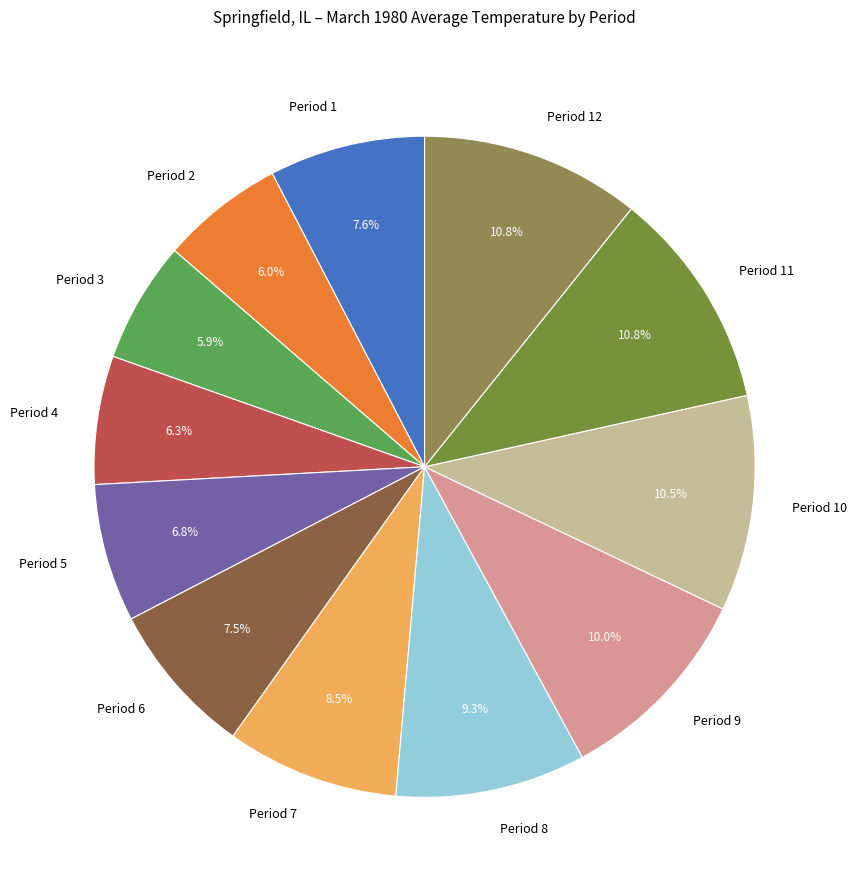

What portion of the pie excludes Period 1?

92.4%